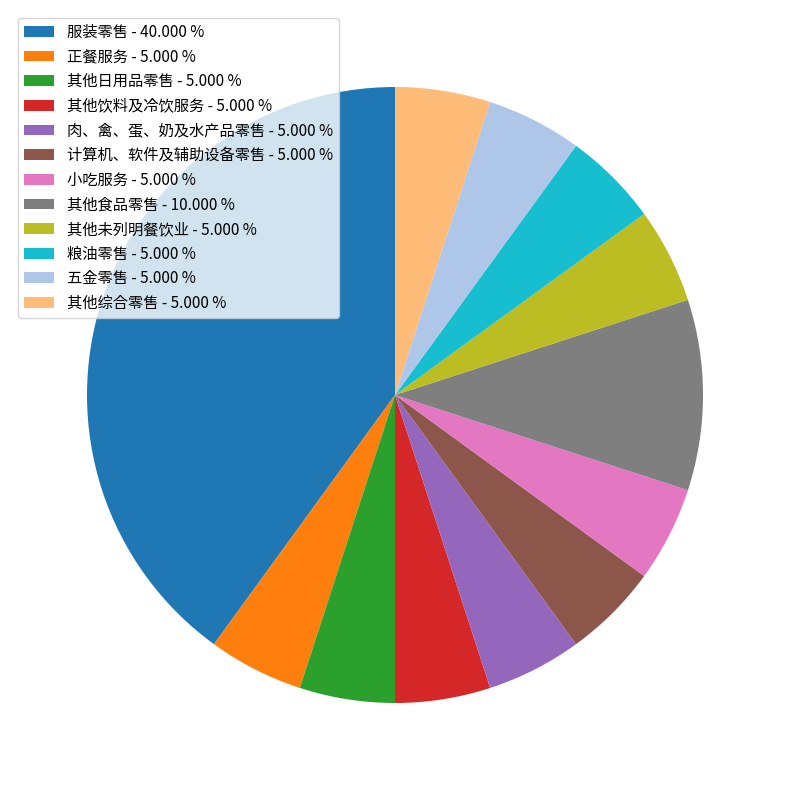

Which category has the biggest portion of the pie?

服装零售